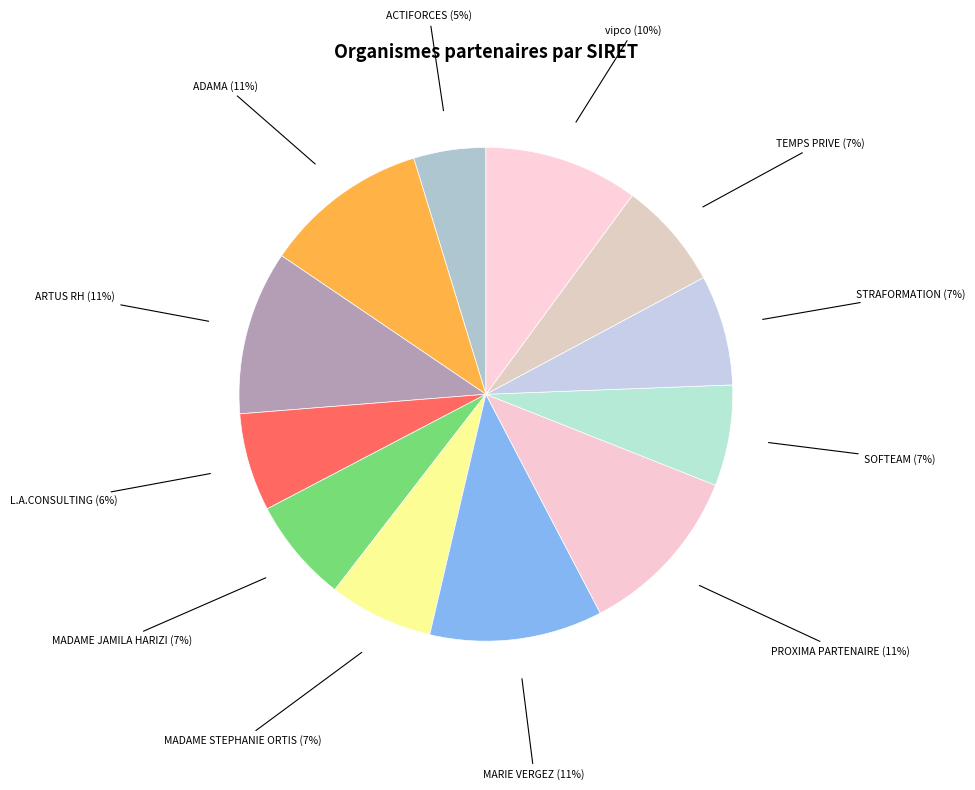

What is the smallest slice in the pie chart?

ACTIFORCES